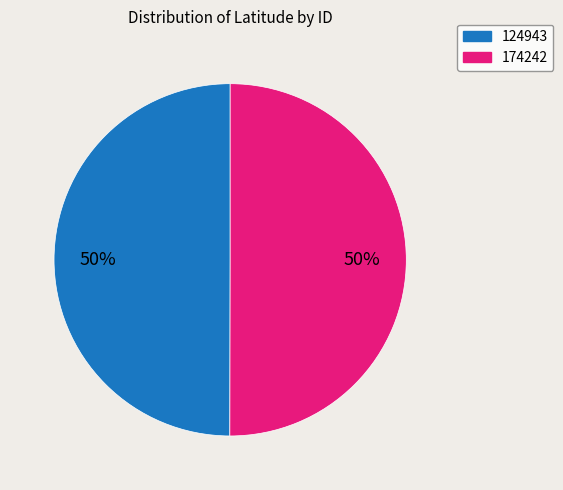

Is it true that 174242 is 50% of the pie?

True